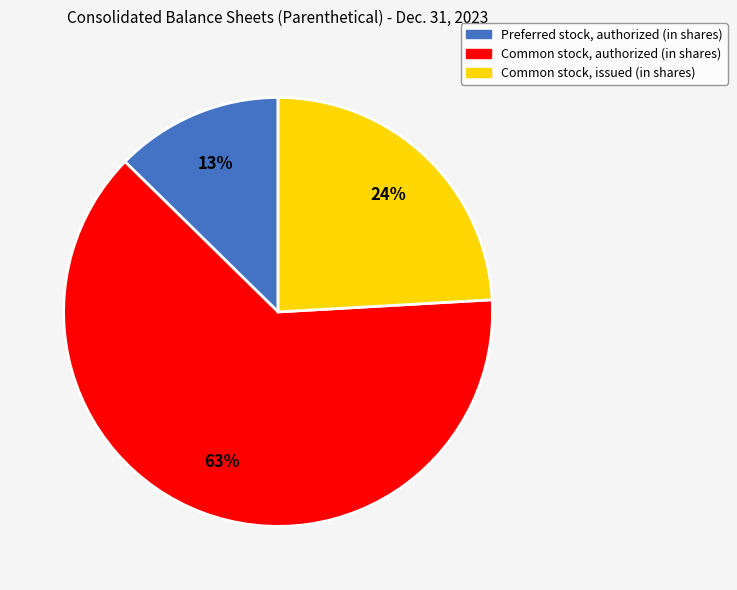

Do Common stock, authorized (in shares) and Common stock, issued (in shares) together represent more than half of the pie?

Yes